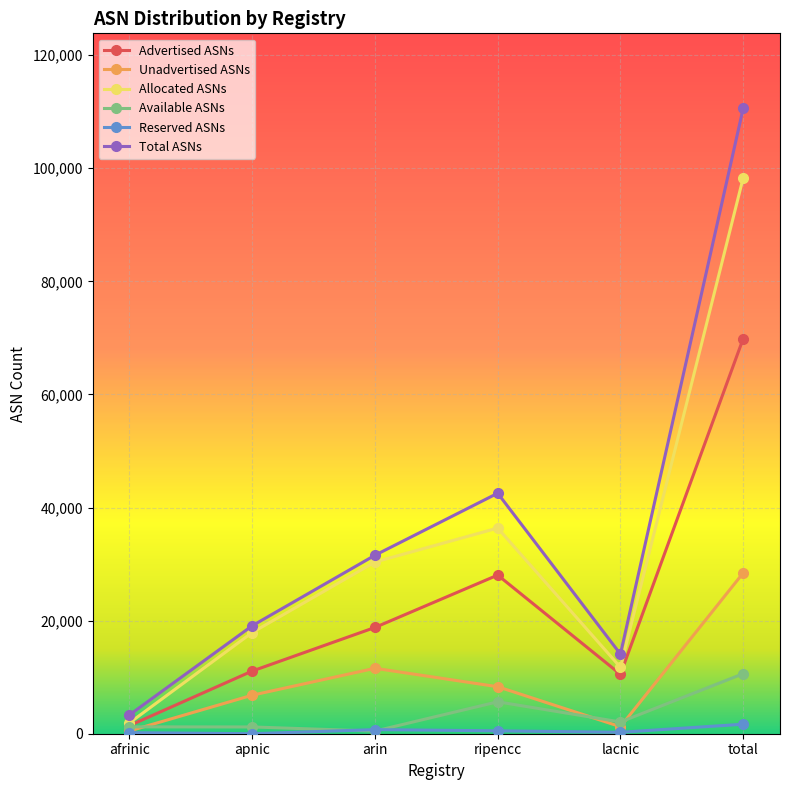

What is the sum of the Reserved ASNs values at ripencc and arin?

1238